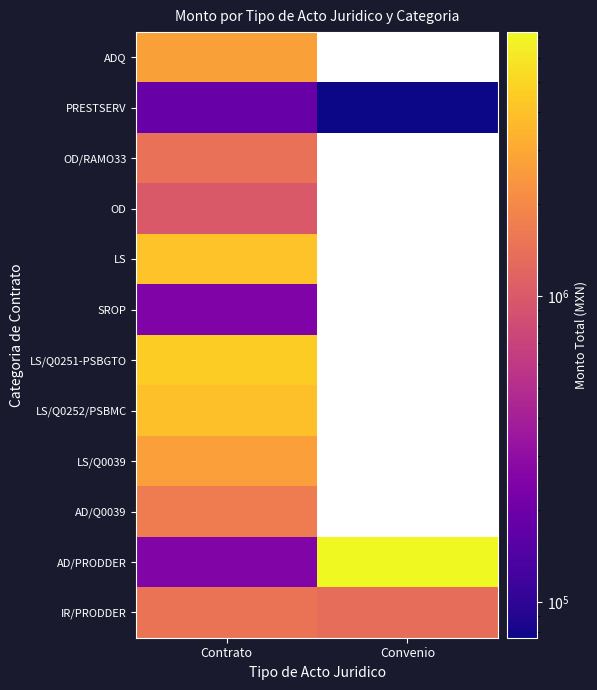

Count the number of categories in the chart.

2